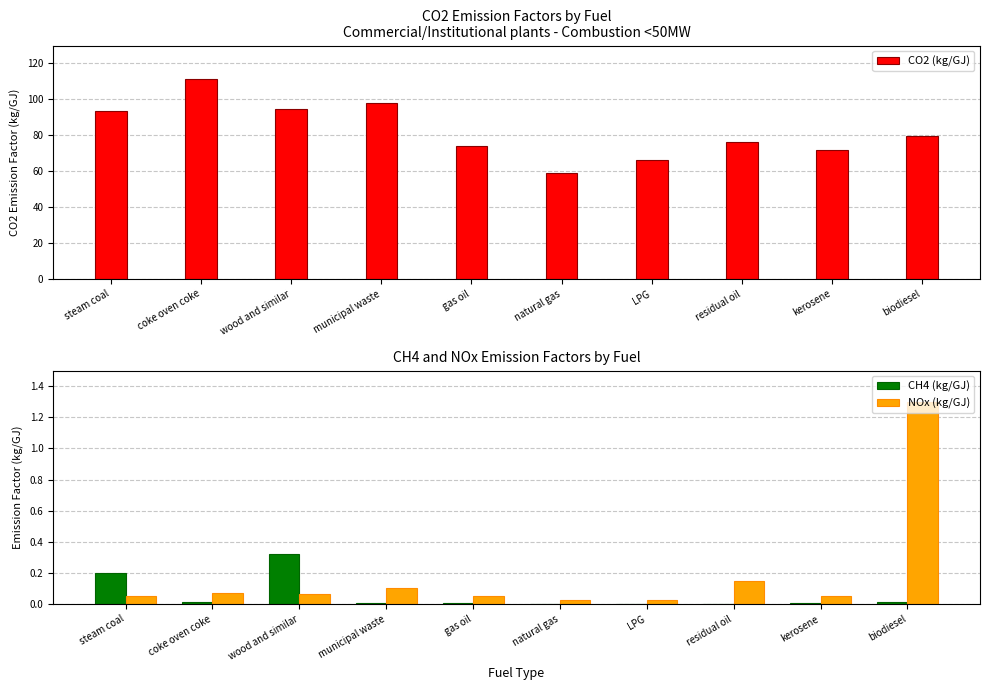

Which series has the largest total across all categories?

CO2 (kg/GJ)